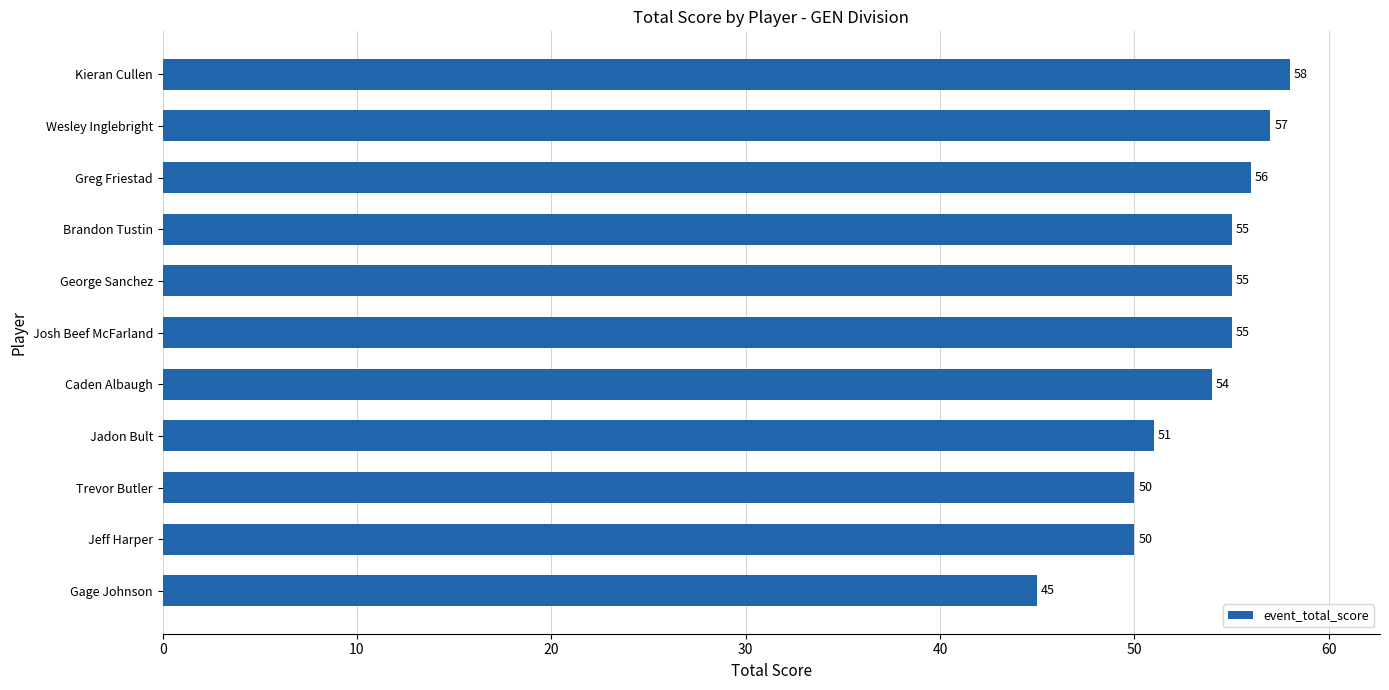

Is it true that the value at Josh Beef McFarland is 77?

False